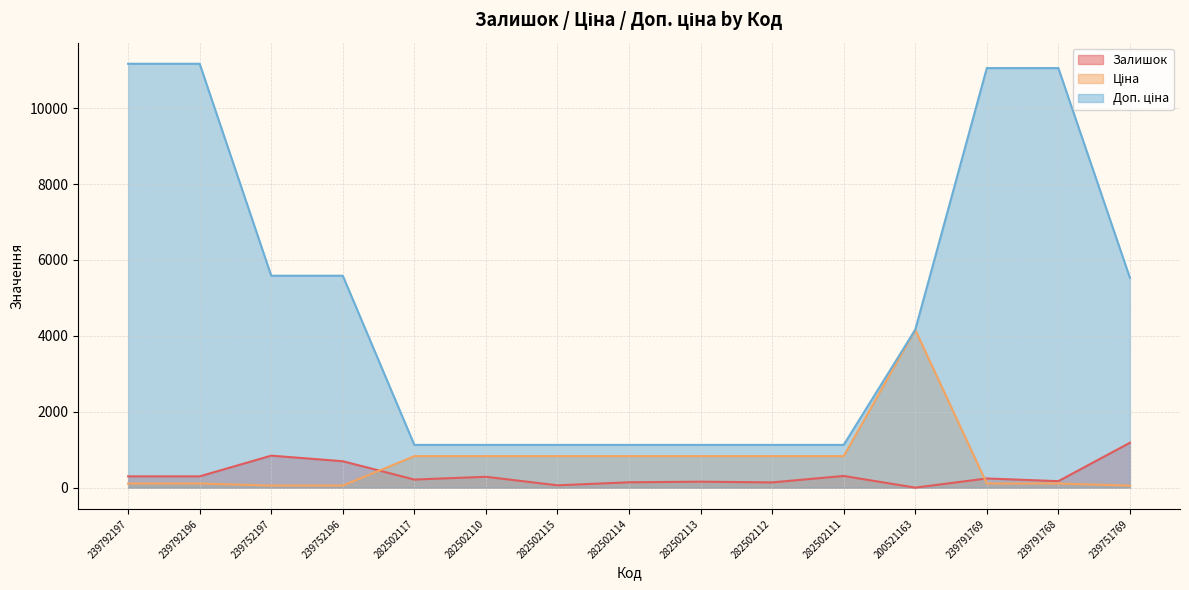

What is the difference between the highest and lowest values at 282502111?

818.0